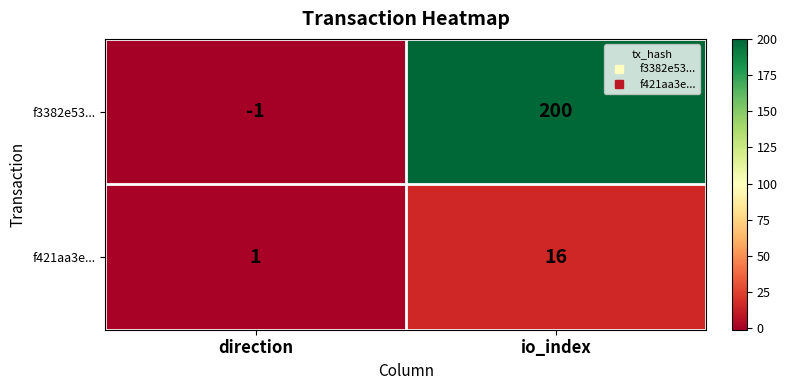

Reading left to right, list all the values displayed in this chart.

f3382e53...: -1	200
f421aa3e...: 1	16